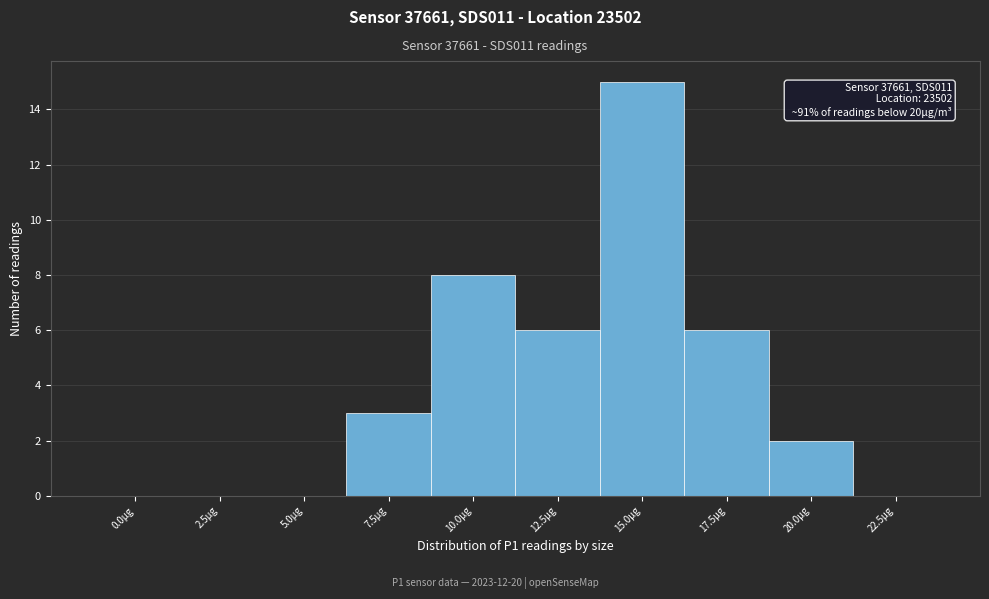

Reading left to right, list all the values displayed in this chart.

0.0µg=0	2.5µg=0	5.0µg=0	7.5µg=3	10.0µg=8	12.5µg=6	15.0µg=15	17.5µg=6	20.0µg=2	22.5µg=0